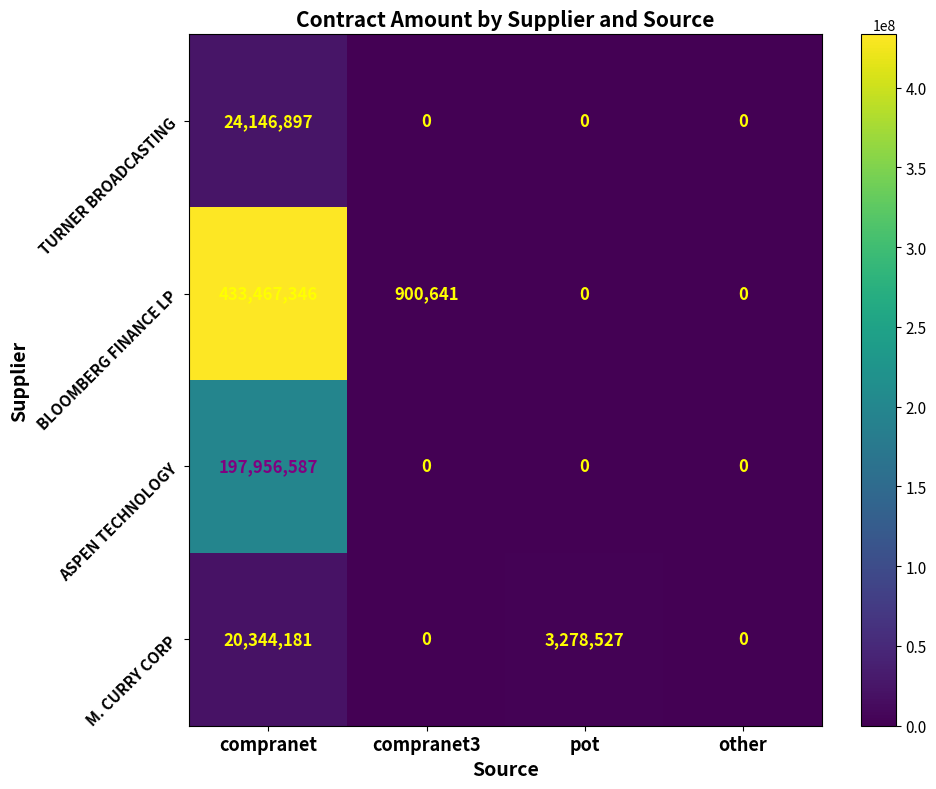

What is the total value across all series at compranet?

675915011